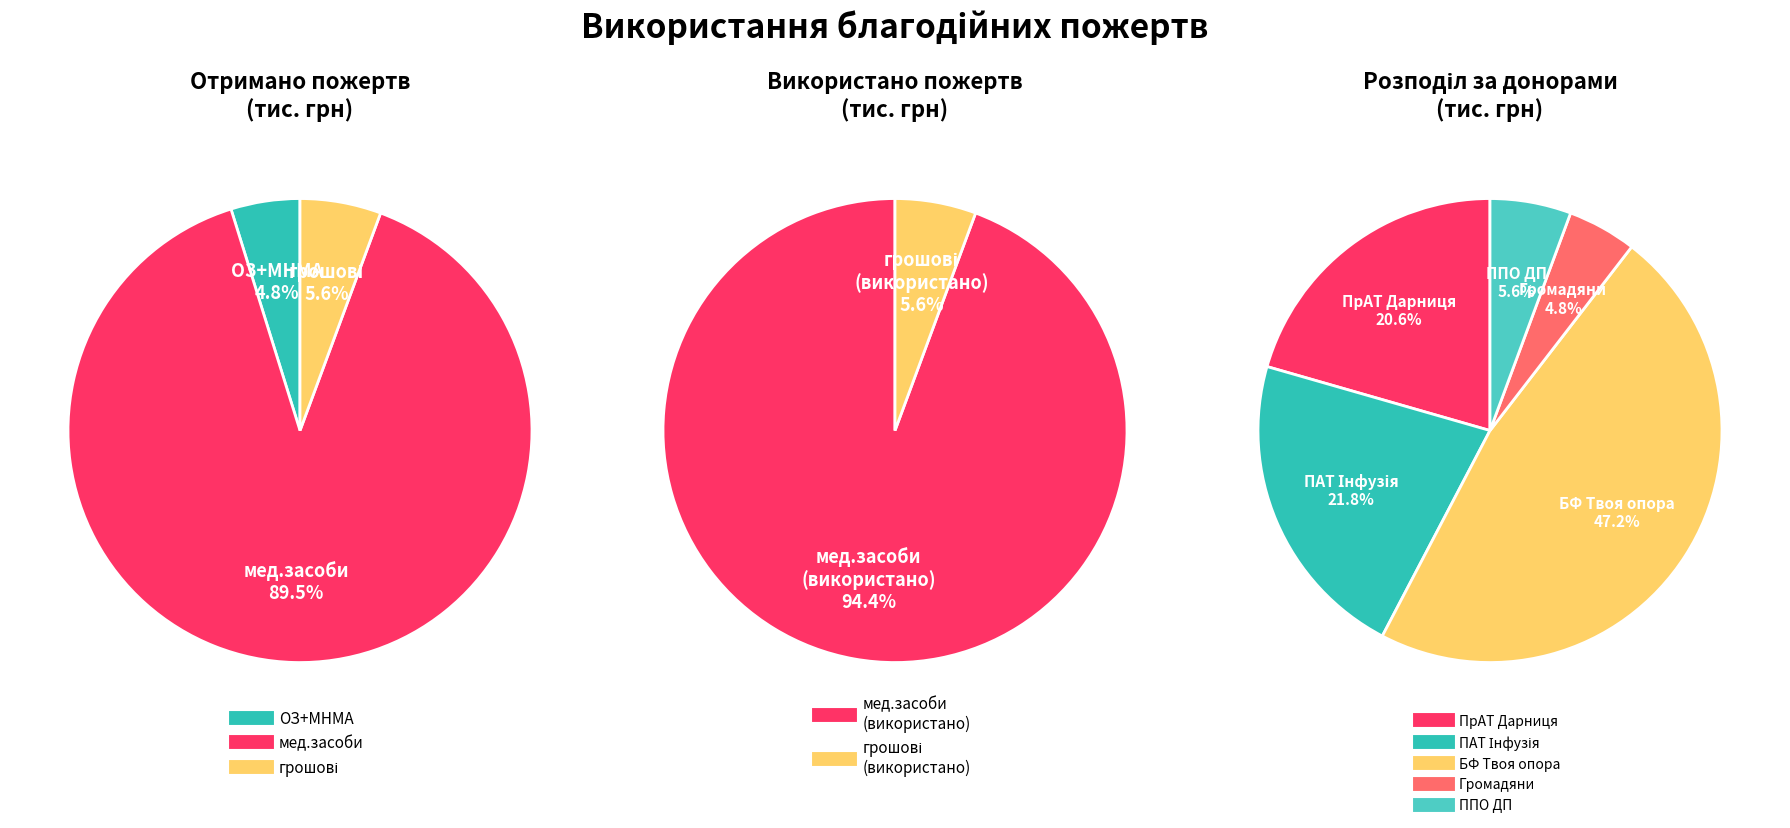

How many segments does this pie chart have?

3